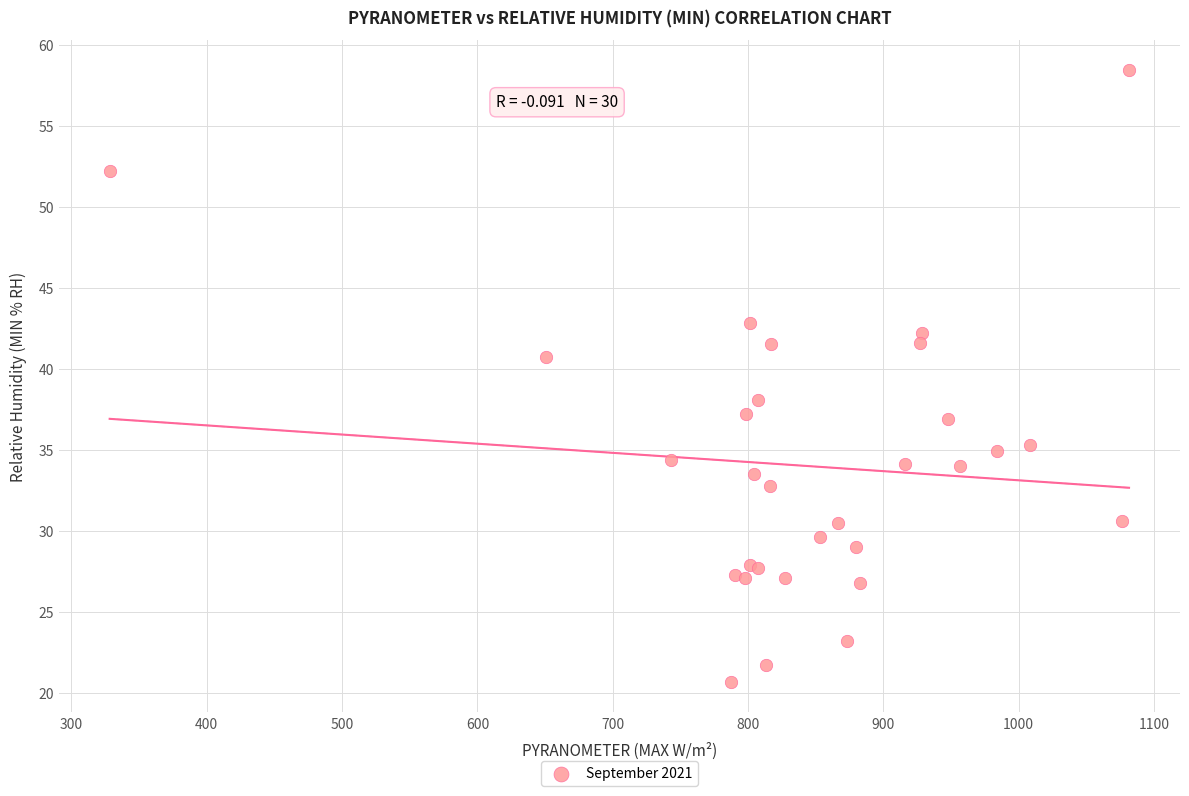

What Y value in the scatter plot is closest to 39?

38.1